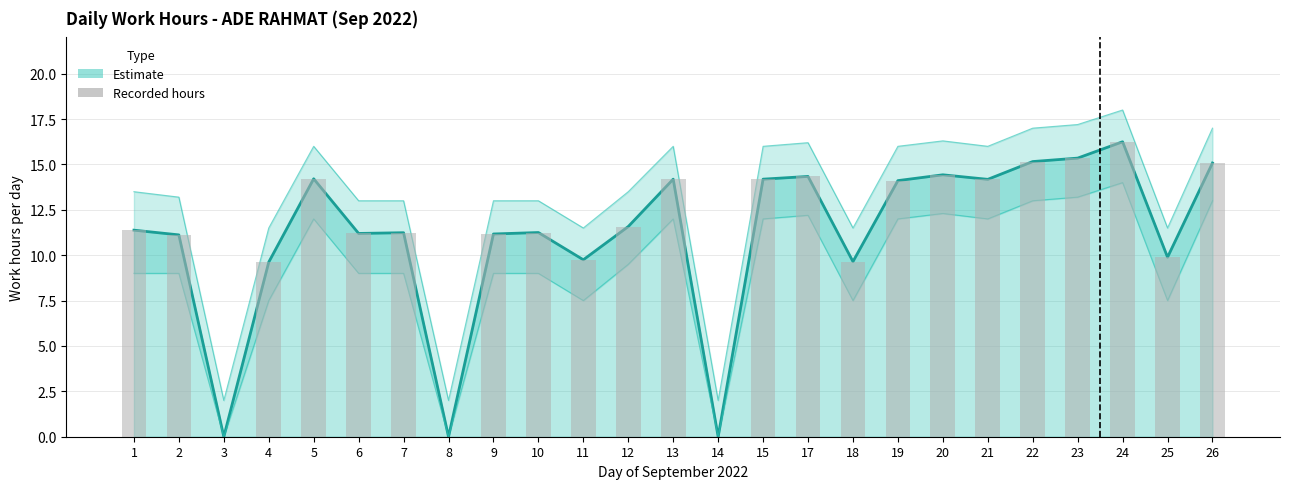

True or false: the data shows 14.2 at 15.

True